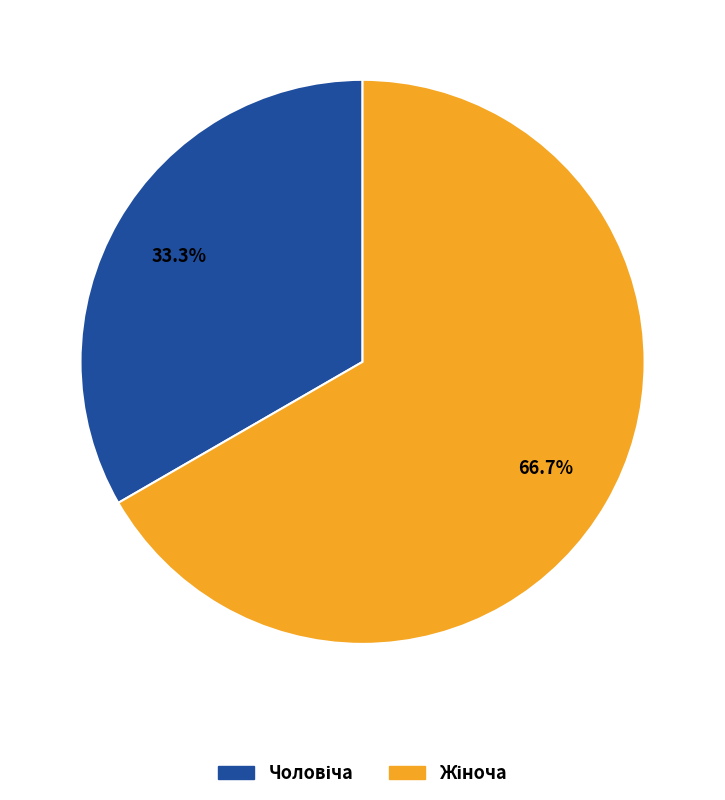

Is there a majority slice in this chart?

Yes